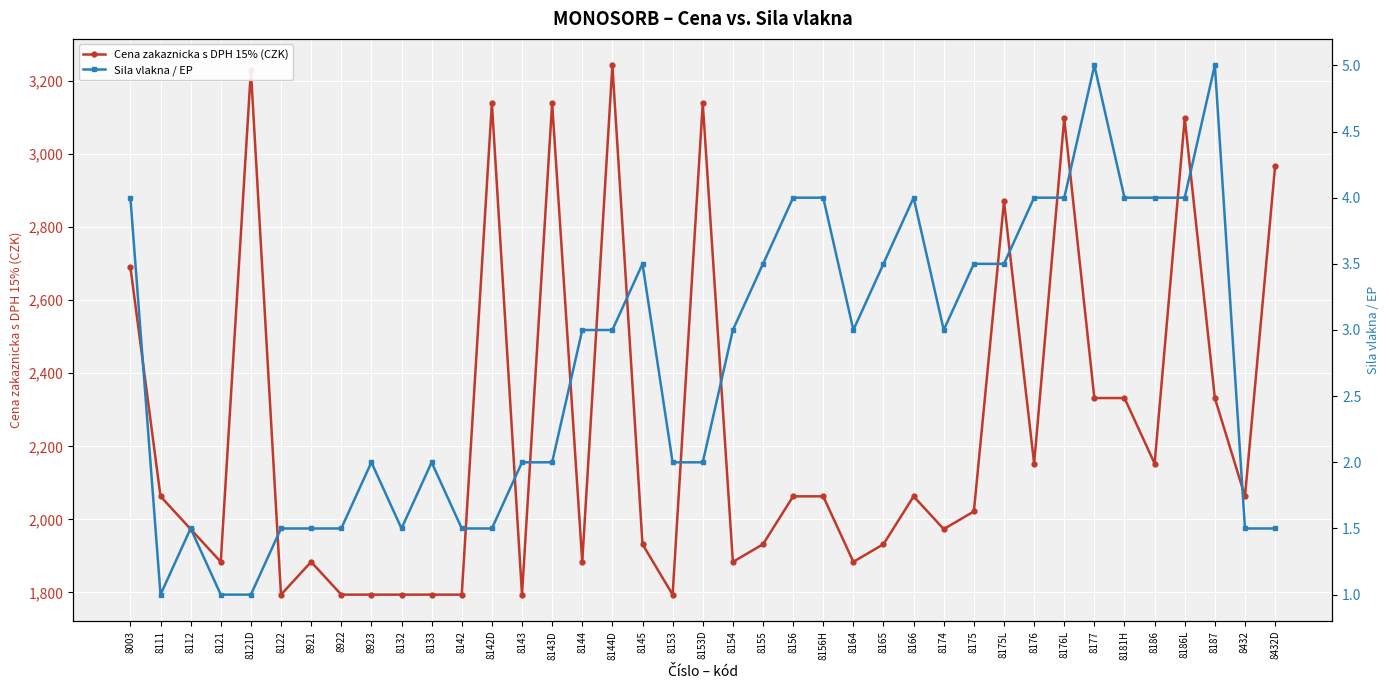

What position from the right is 8432D?

1